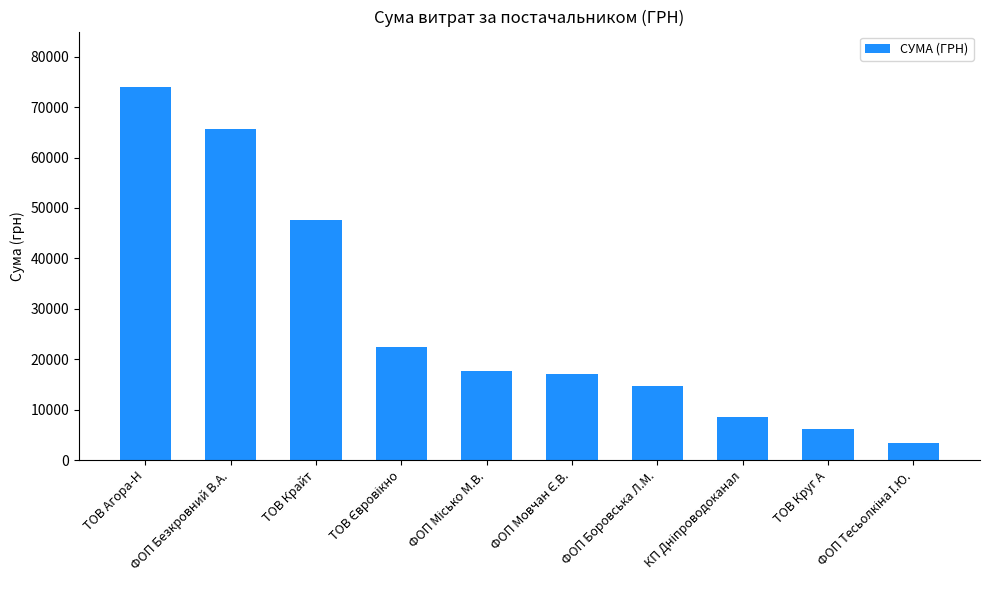

Reading right to left, extract all data points from this chart.

3387.1	6139.8	8461.0	14688.8	17001.0	17579.0	22483.2	47600.0	65695.5	73902.2